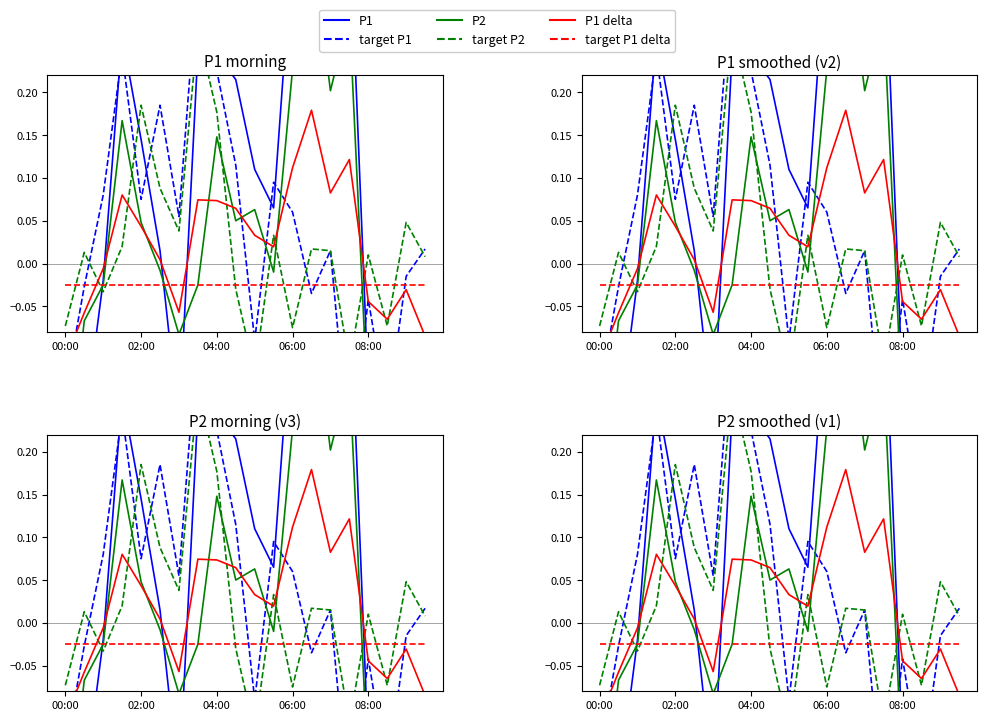

Which series changed the most between 02:00 and 04:00?

target P1